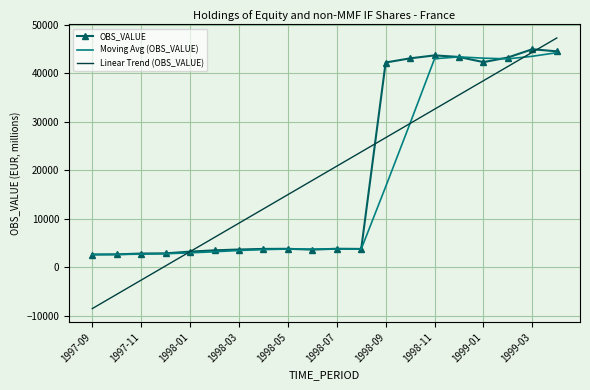

Which series has the widest spread of values?

Linear Trend (OBS_VALUE)